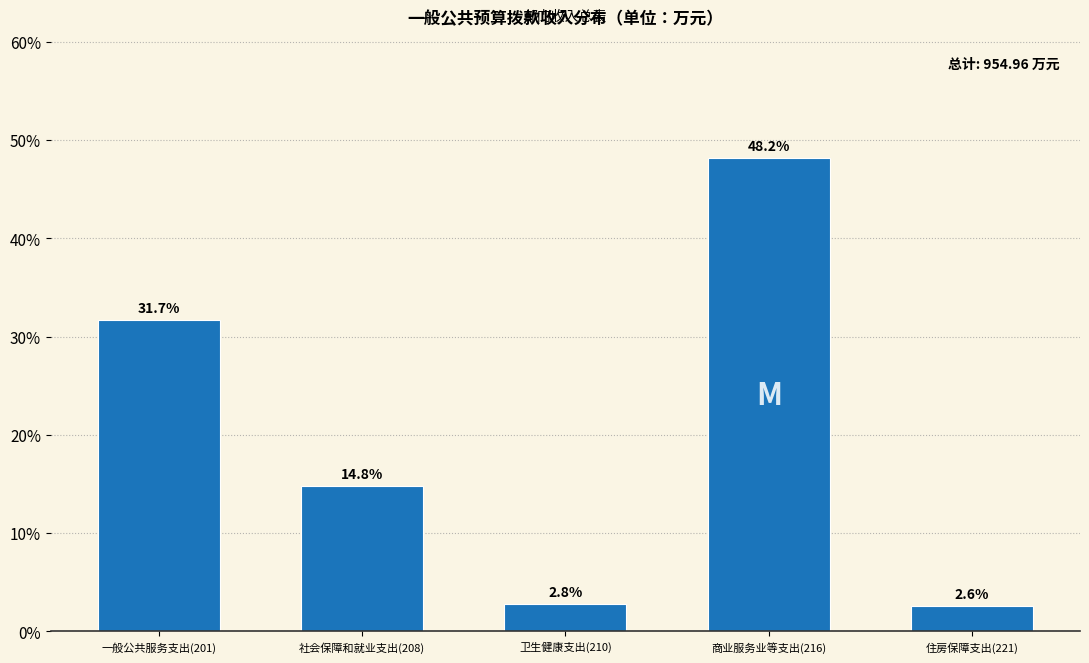

Reading left to right, list all the values displayed in this chart.

31.7	14.8	2.8	48.2	2.6